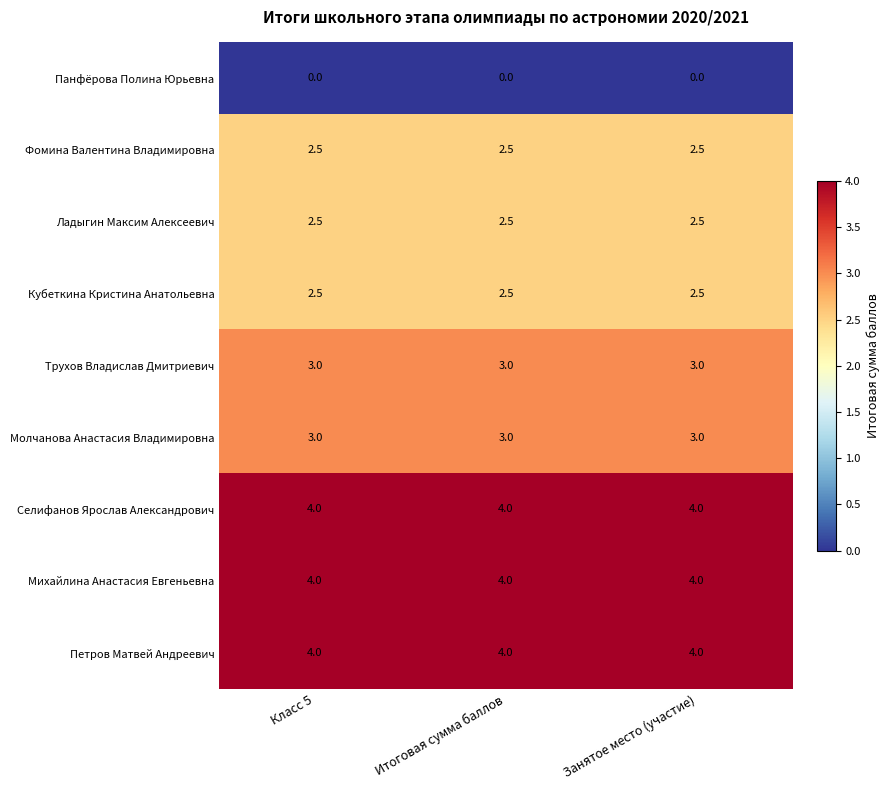

What is the approximate value of Молчанова Анастасия Владимировна at Занятое место (участие)?

3.0